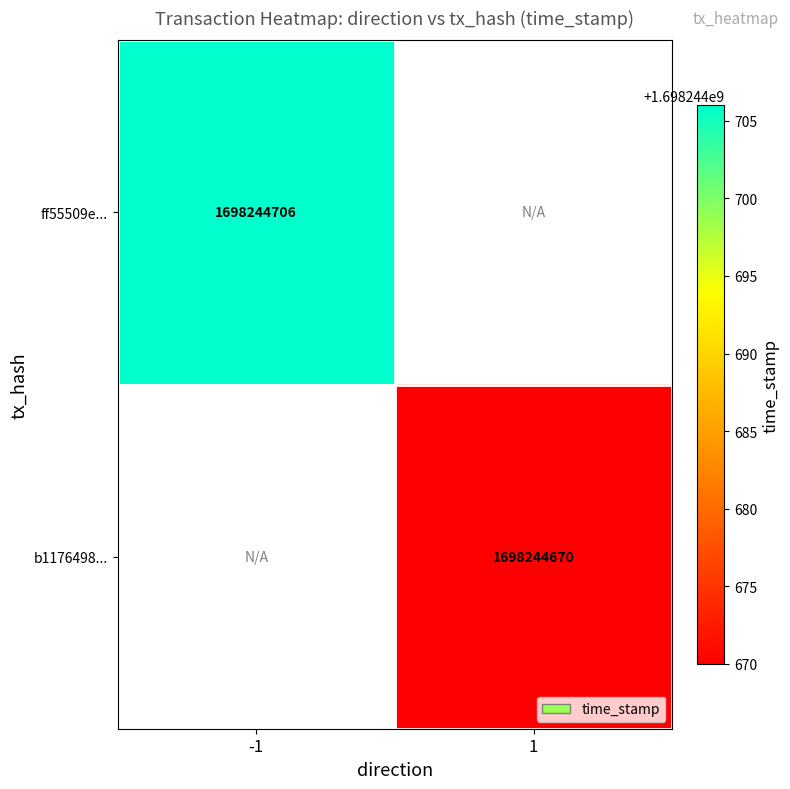

Which series has the widest spread of values?

ff55509e1ef20930d2d2c3be70071ee61e60281